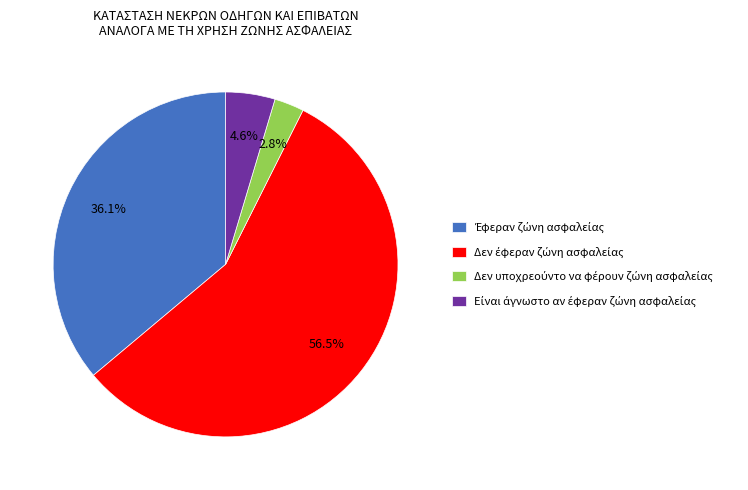

Is there a majority slice in this chart?

Yes